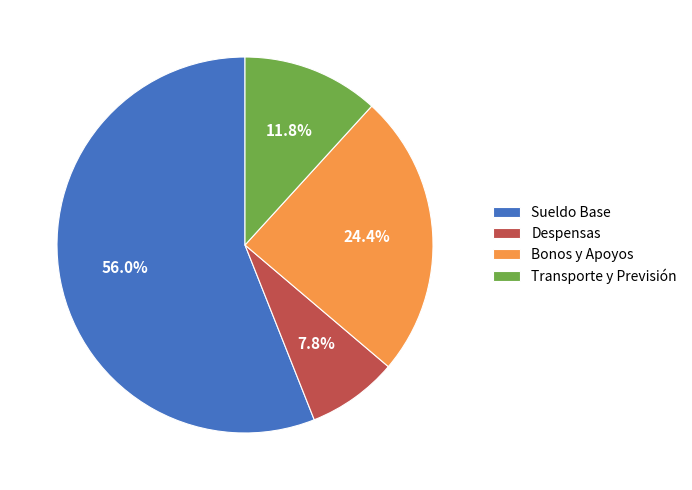

Between Bonos y Apoyos and Despensas, which is larger?

Bonos y Apoyos